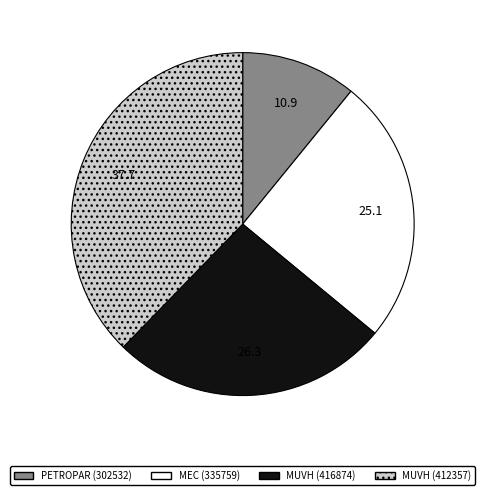

Is MUVH (416874) the majority of the pie?

No